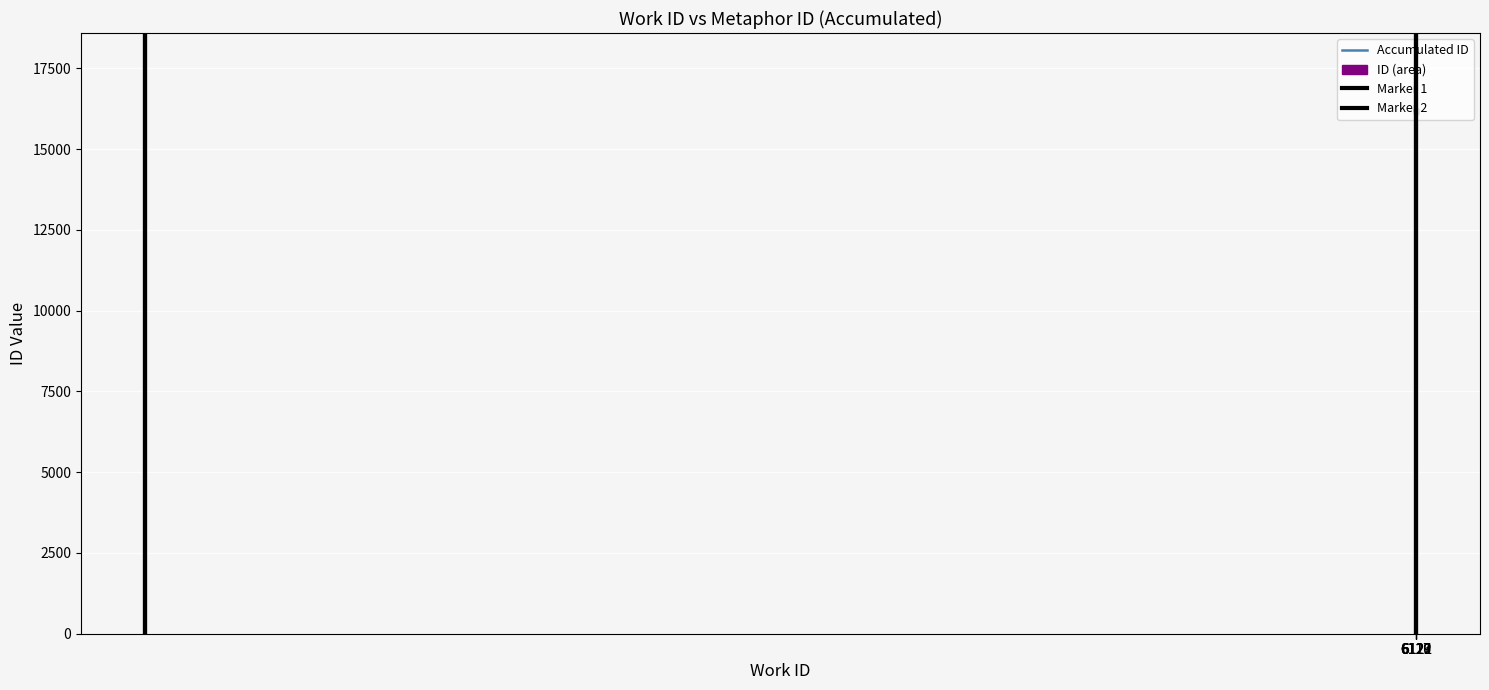

How many data points are above 16164?

2